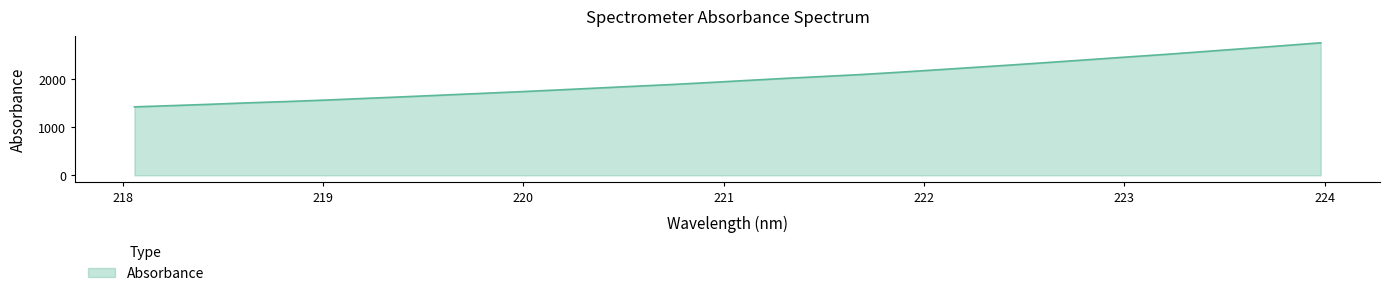

What is the minimum value shown in the chart?

1424.9